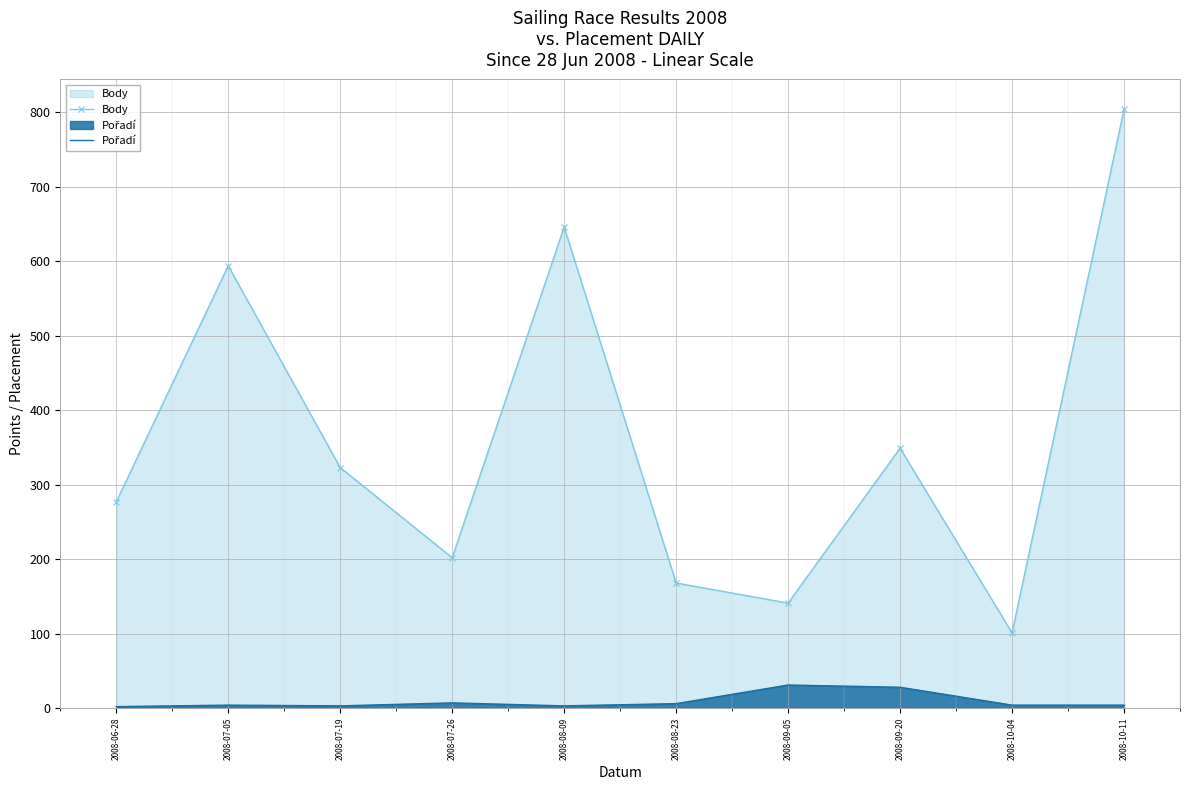

What position from the left is 2008-07-05?

2